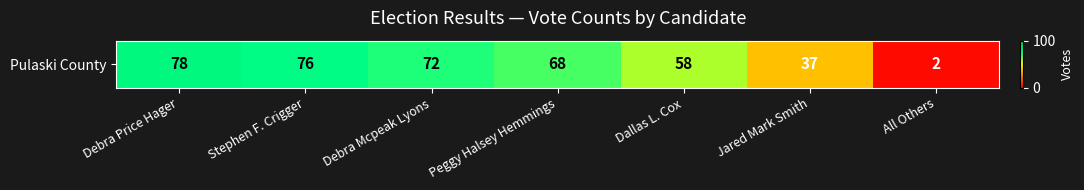

Rank the categories by value from lowest to highest.

All Others, Jared Mark Smith, Dallas L. Cox, Peggy Halsey Hemmings, Debra Mcpeak Lyons, Stephen F. Crigger, Debra Price Hager